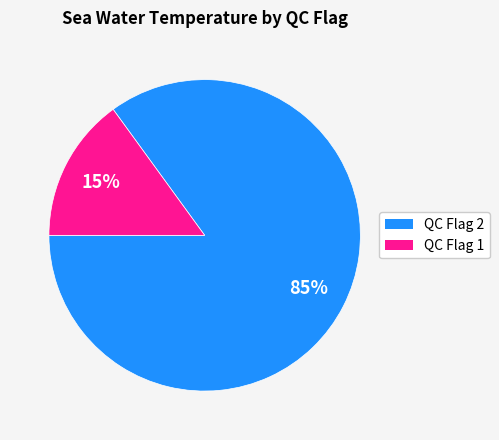

Approximately how many times larger is the value at QC Flag 2 compared to QC Flag 1?

5.7